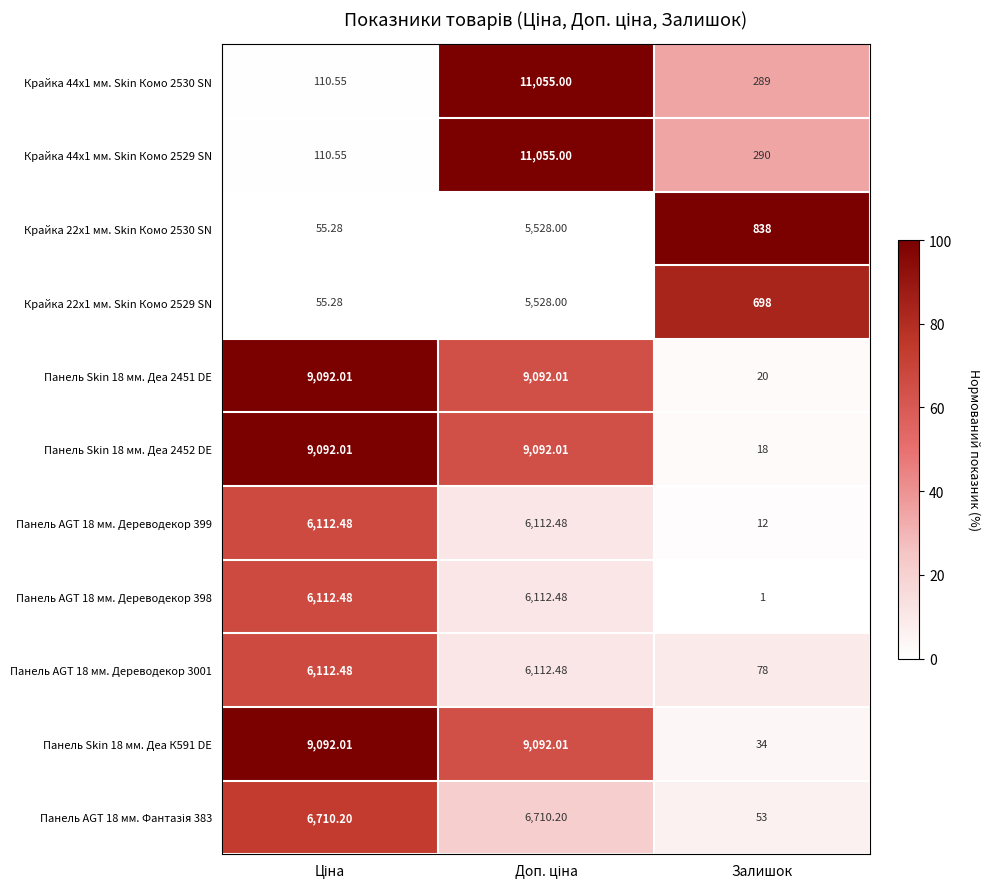

Where is Панель AGT 18 мм. Дереводекор 3001 nearest to the value 3095?

Залишок